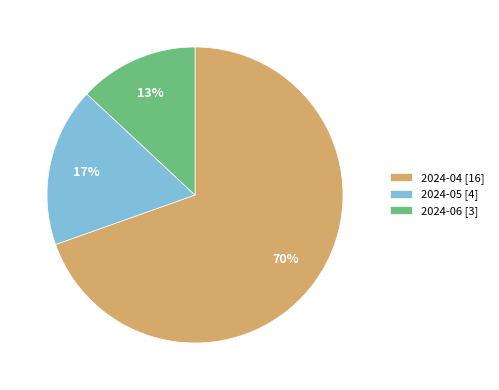

Which slice is the largest?

2024-04